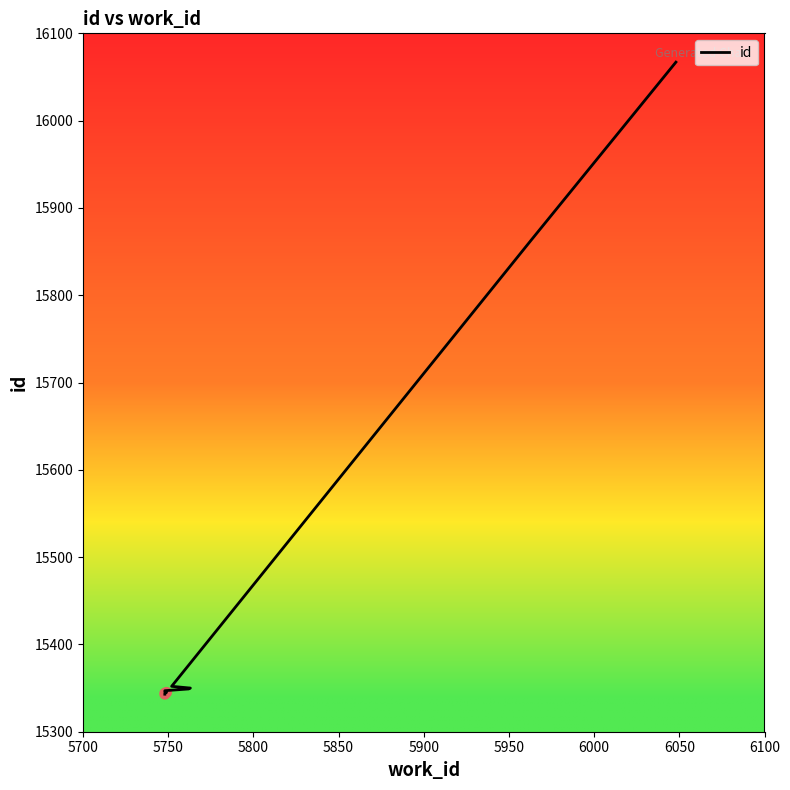

What is the difference between the maximum and minimum values?

724